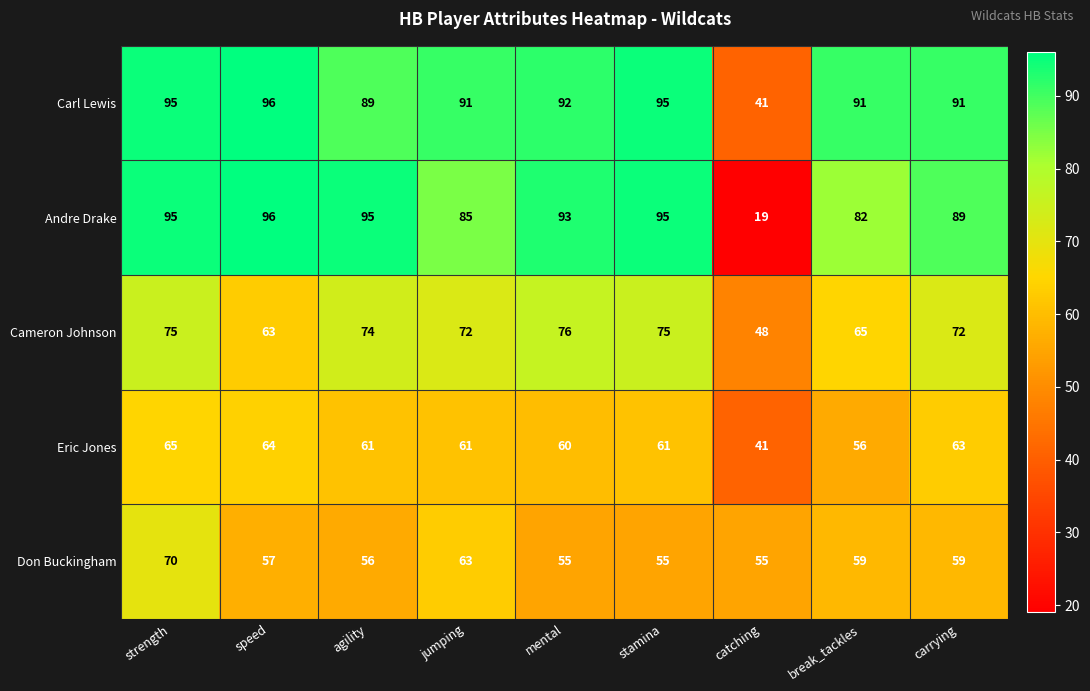

What is the difference between the maximum and minimum values in the Andre Drake series?

77